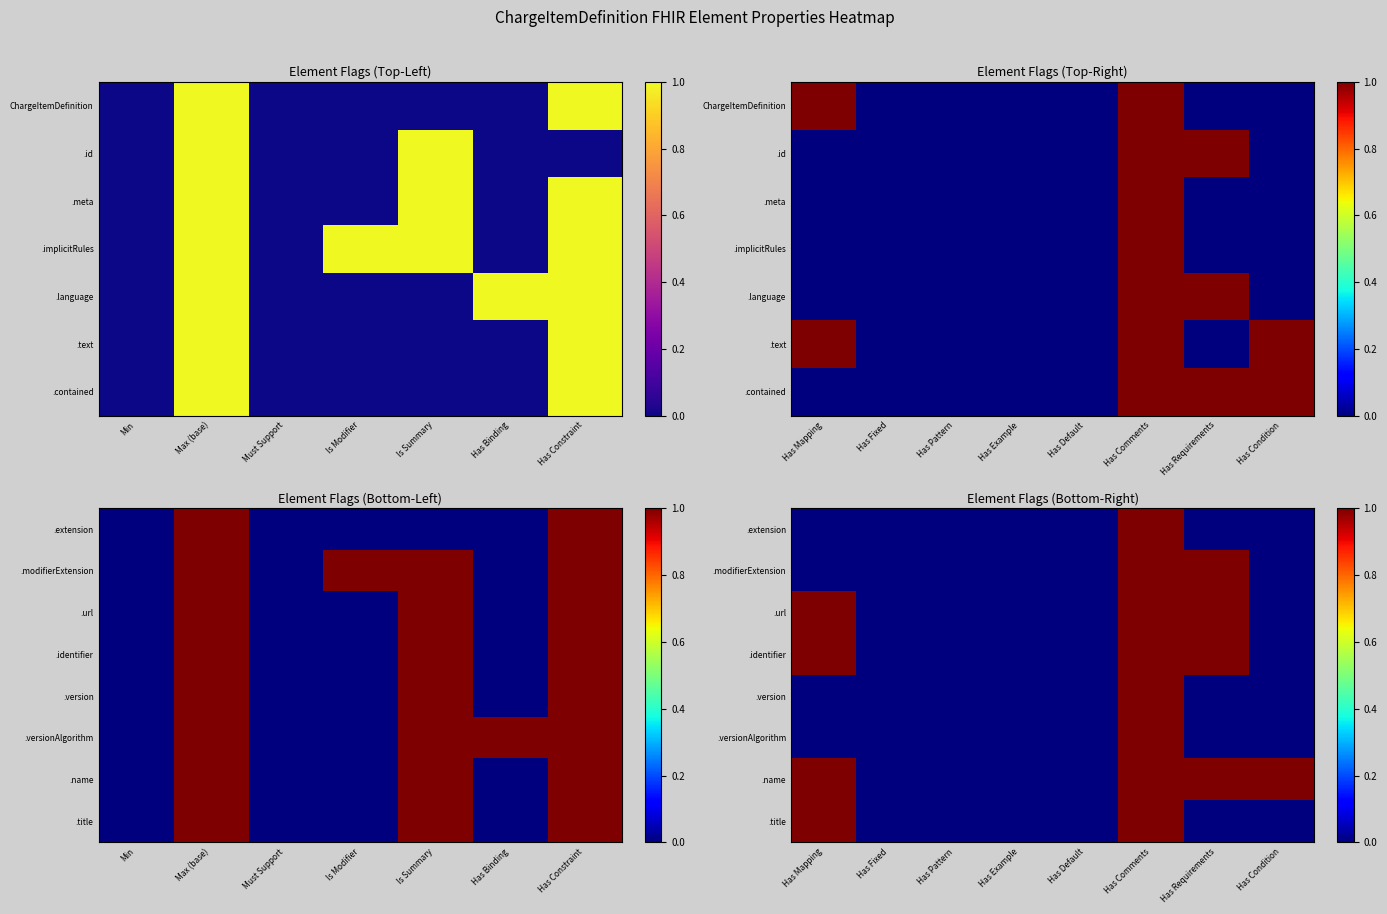

Which label corresponds to the smallest value in the chart?

Has Mapping